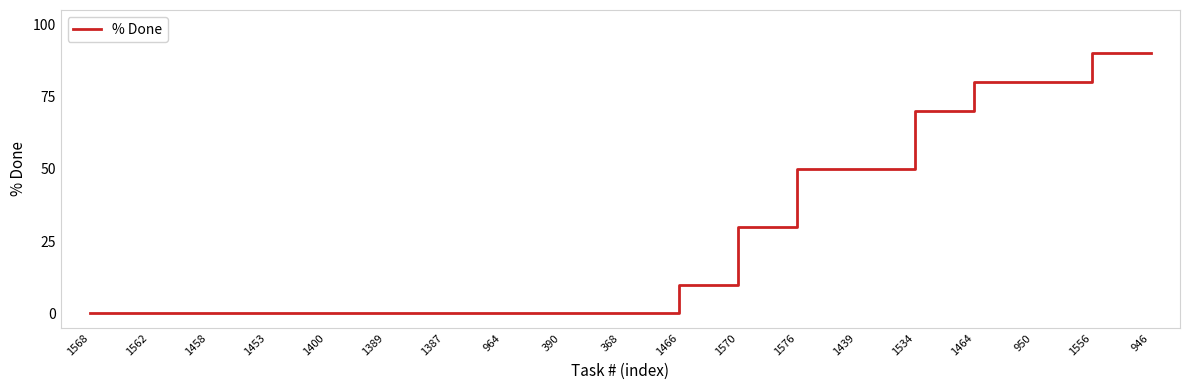

What position from the right is 1568?

19